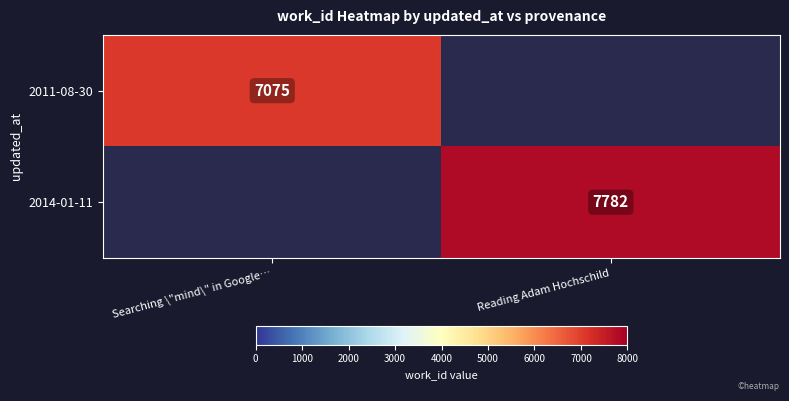

Is the value of 2014-01-11 at Reading Adam Hochschild greater than the value of 2011-08-30 at Searching \"mind\" in Google…?

Yes